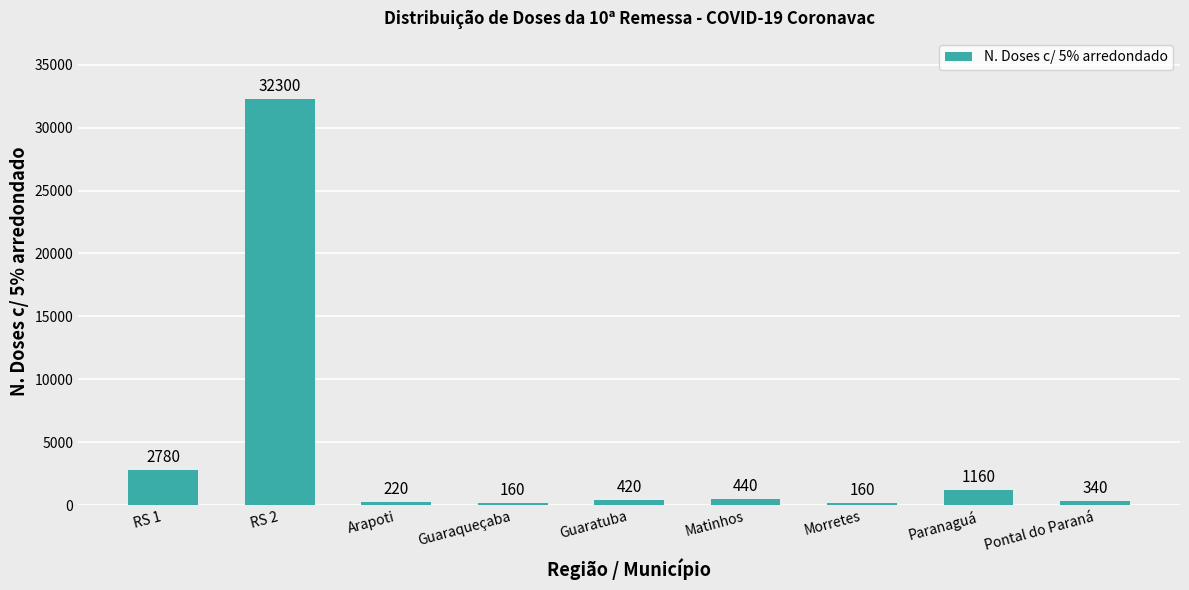

Count the number of data series in this chart.

1